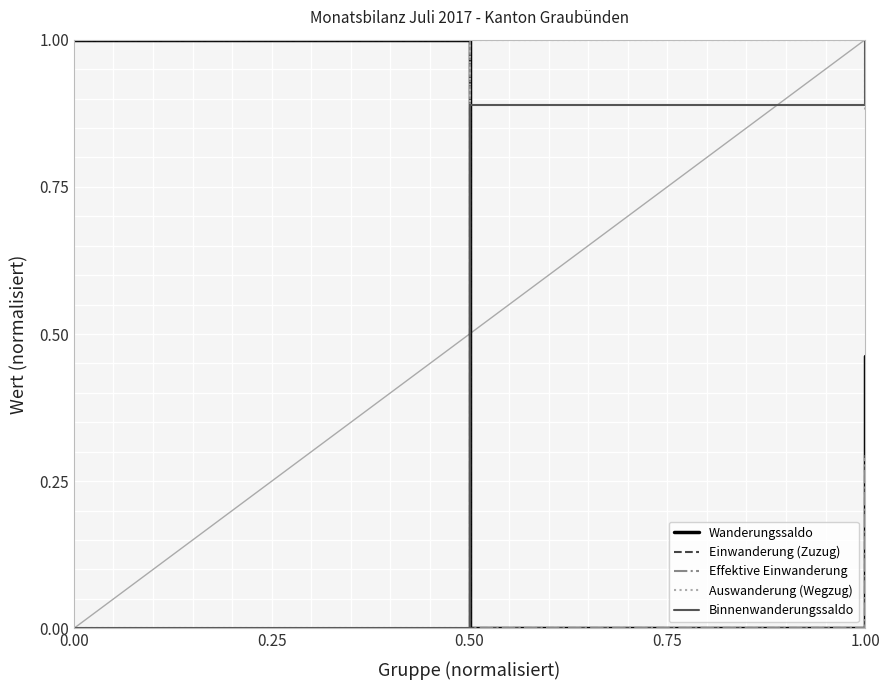

Which series changed the most between 0.50 and 1.00?

Wanderungssaldo